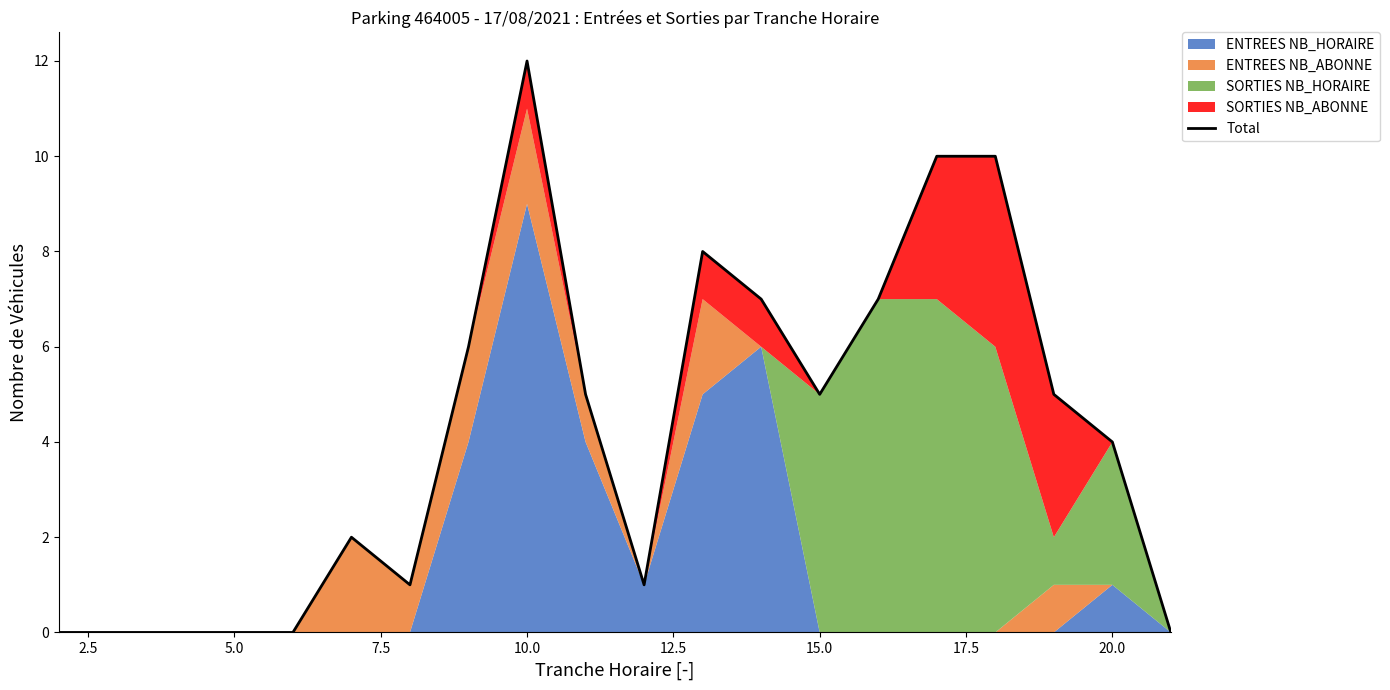

At which label is the value closest to 6?

17.5